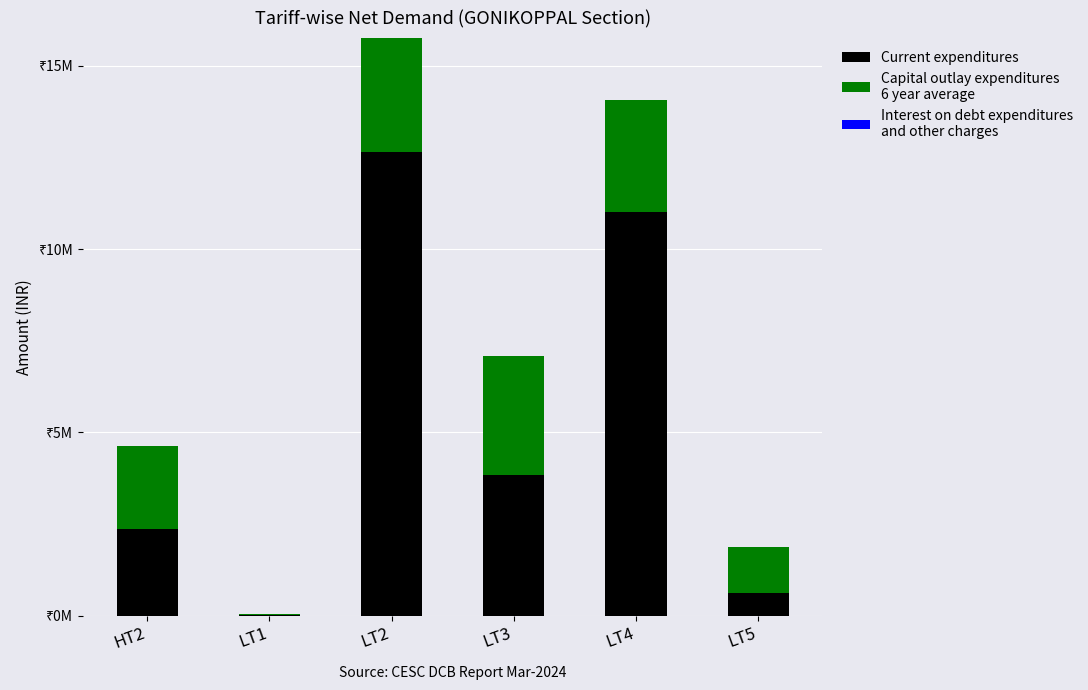

Are the bars horizontal?

No